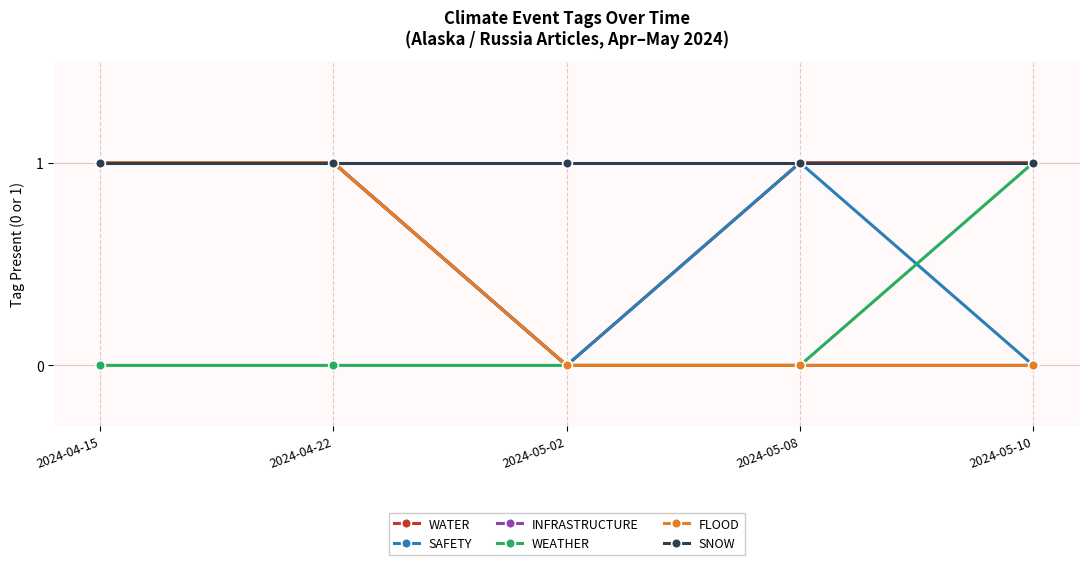

Does the chart have visible grid lines?

Yes